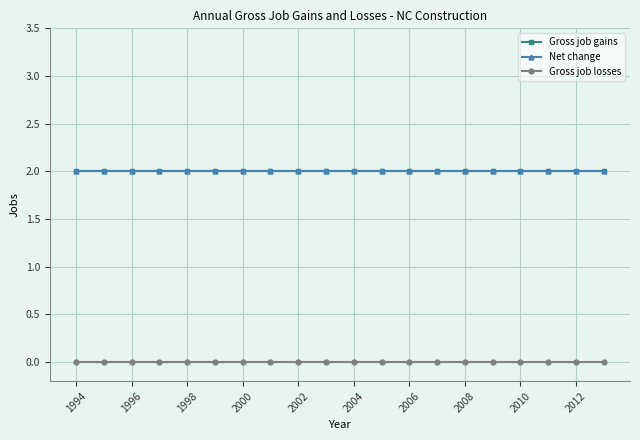

Which series has the widest spread of values?

Gross job gains